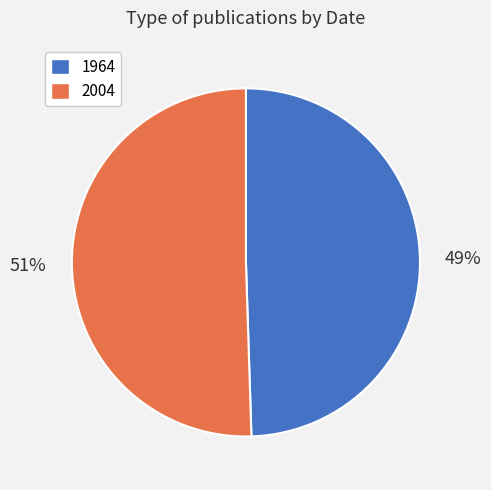

True or false: 1964 accounts for 49% of the total.

True